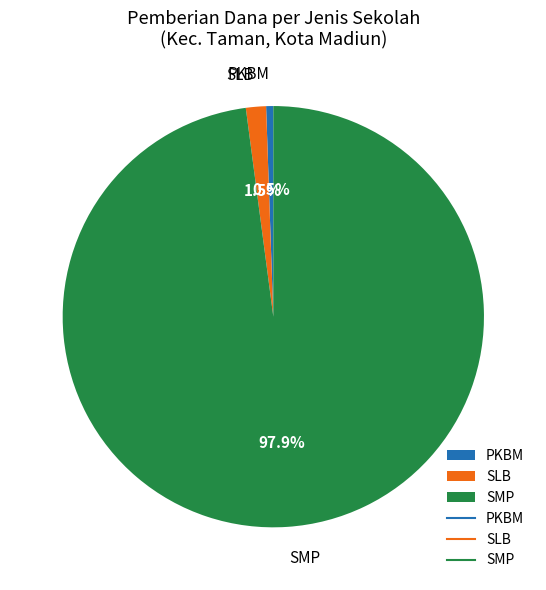

Which category accounts for the majority?

SMP